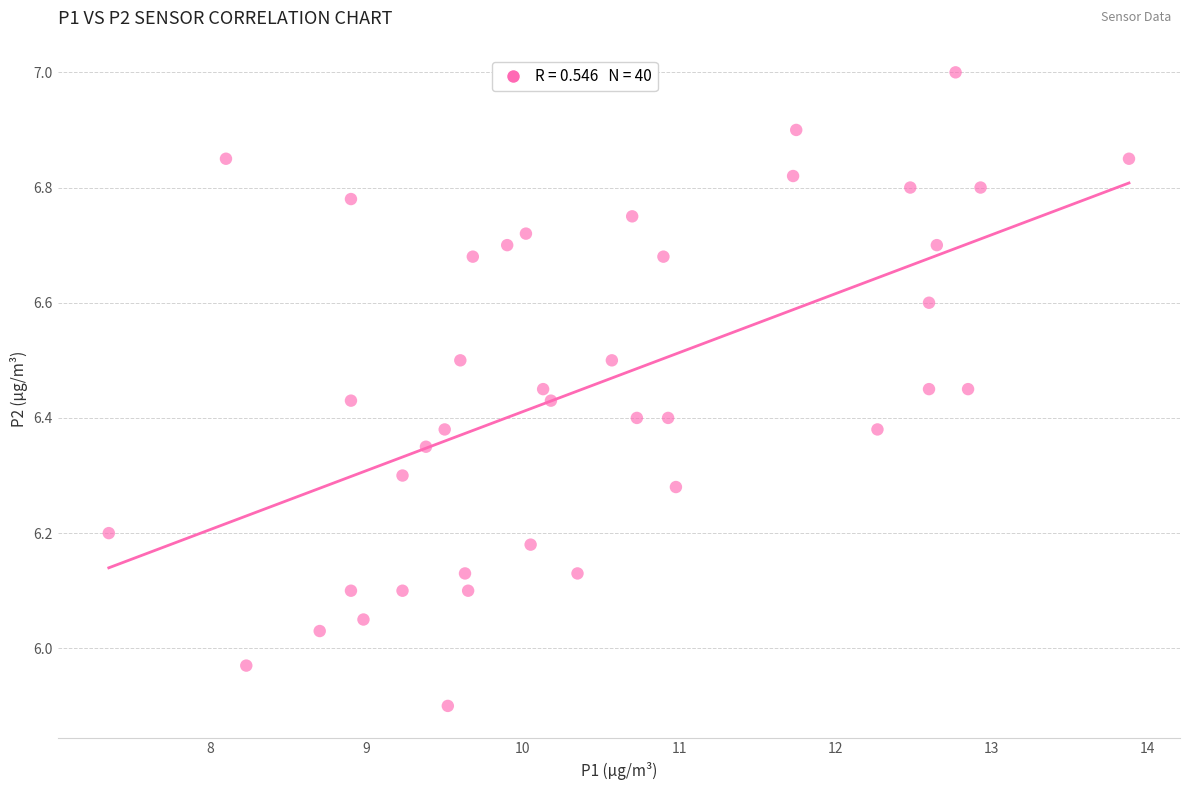

What is the range of Y values (max minus min)?

1.1